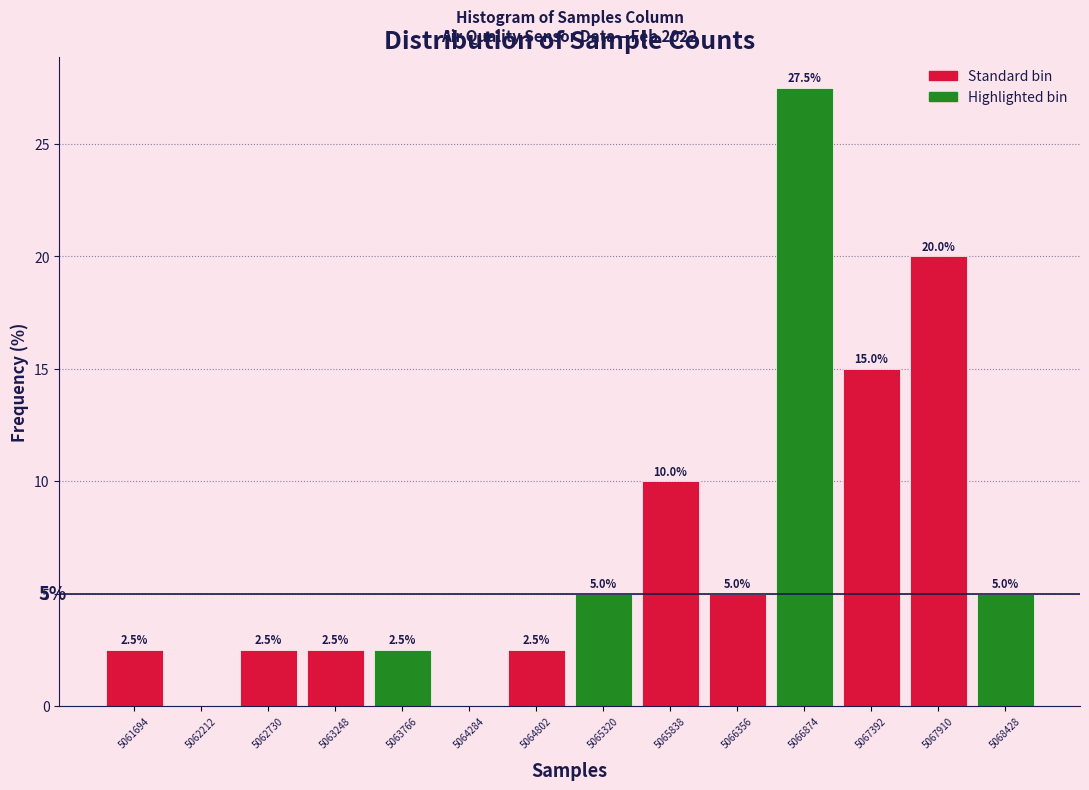

Over which range of the x-axis is the bar tallest?

5066600 to 5067100